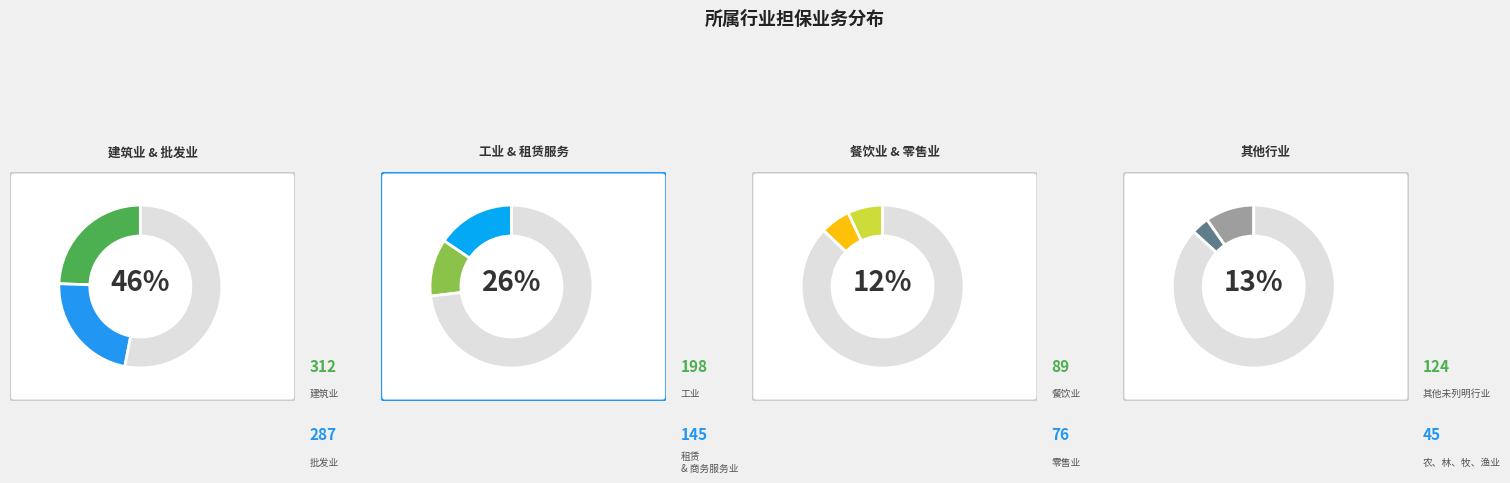

What is the ratio of the value at 零售业 to the value at 建筑业?

0.2